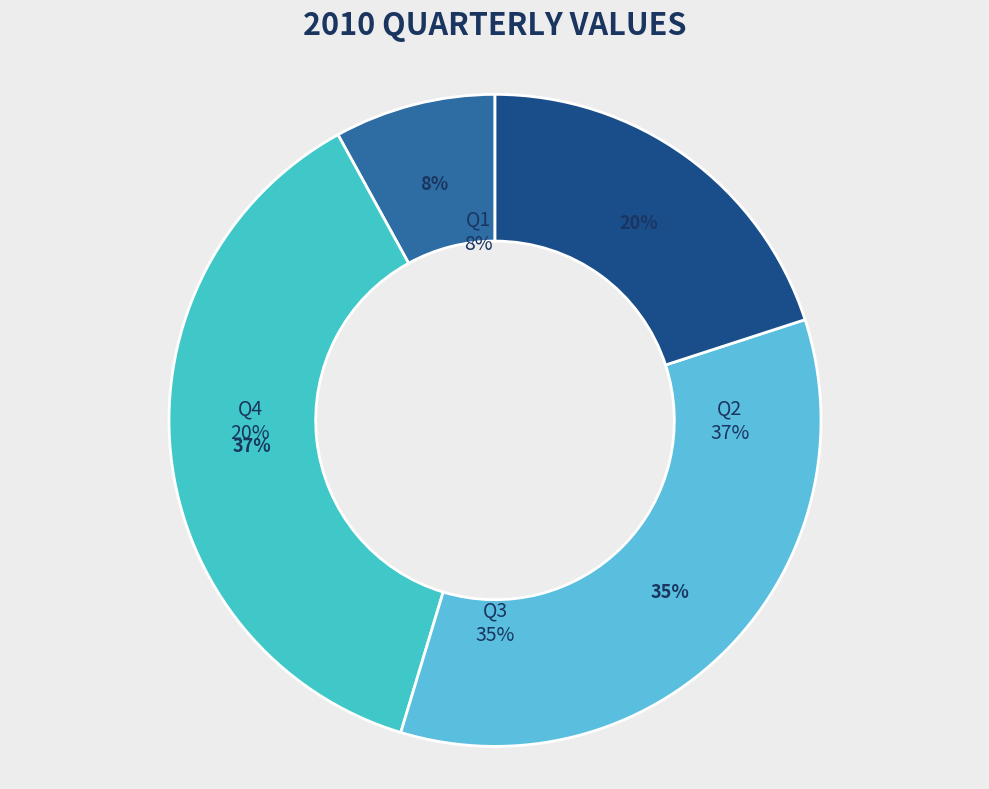

Is there a majority slice in this chart?

No